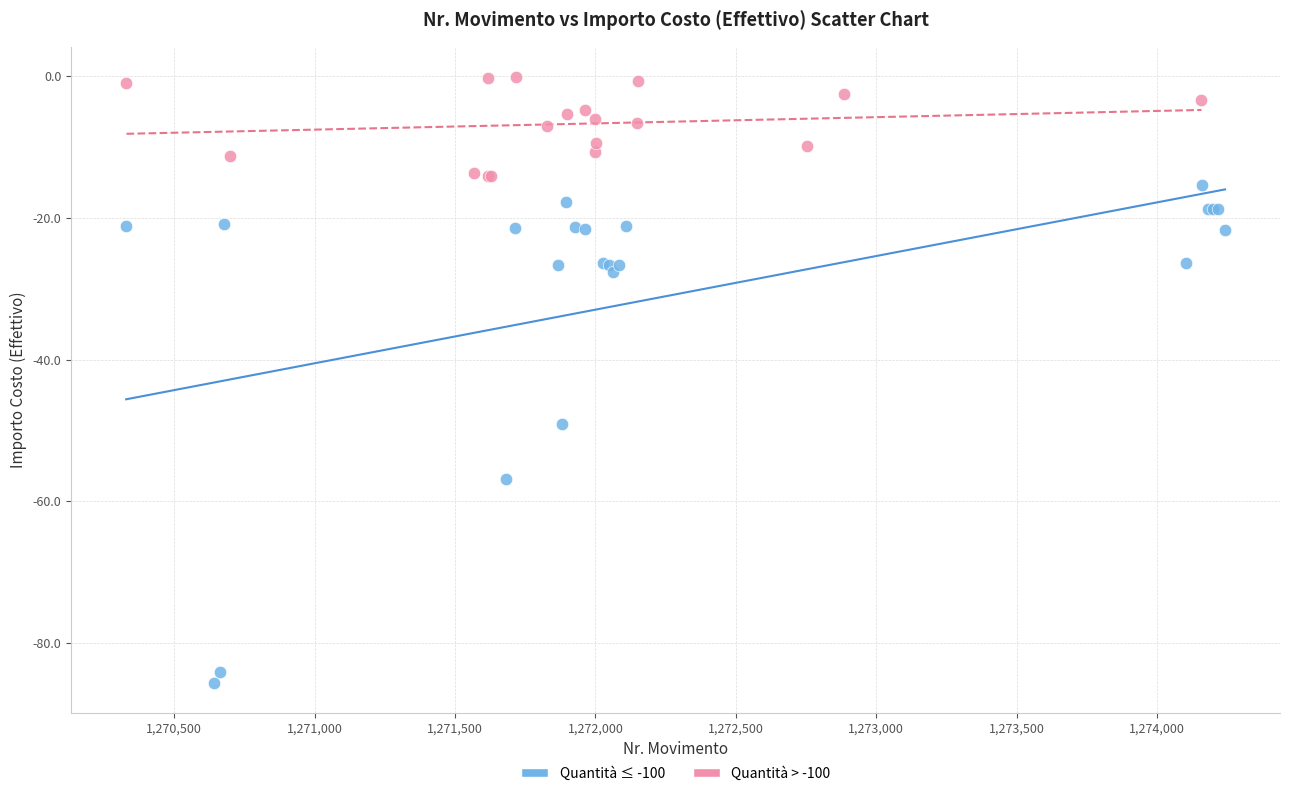

Which series has the widest spread of Y values?

Quantità ≤ -100